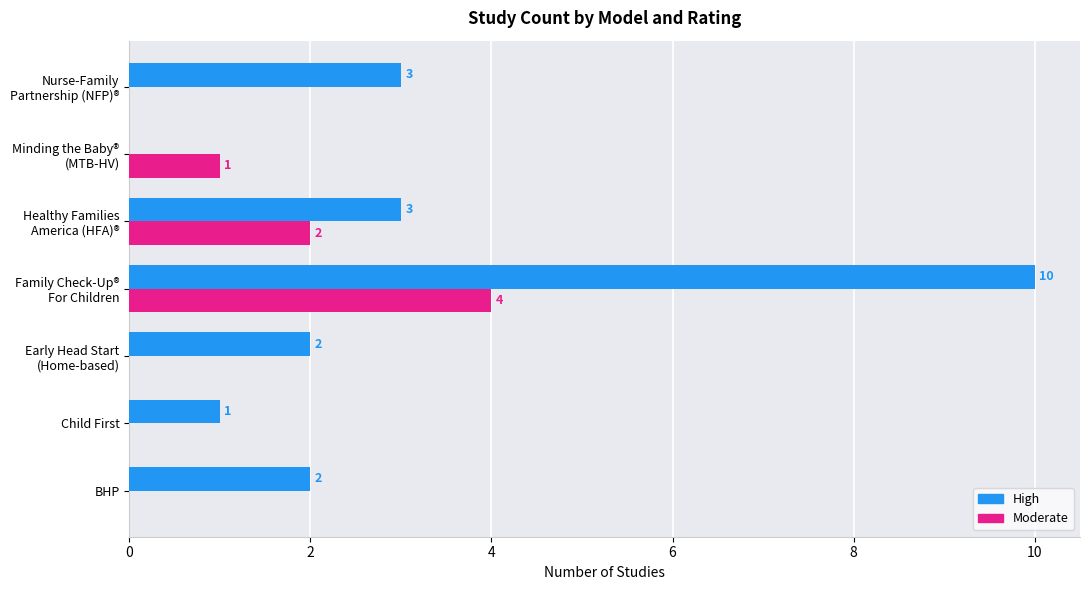

What is the sum of all Moderate values?

7